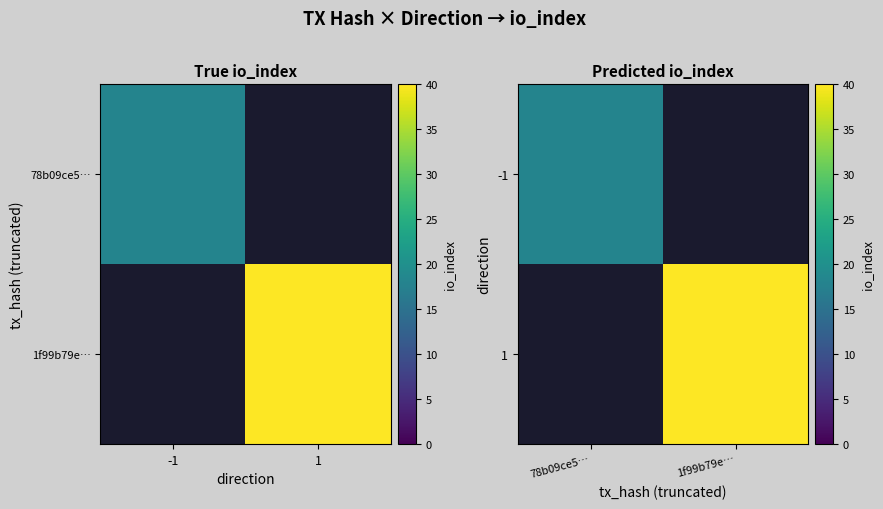

How many series are shown in this chart?

2